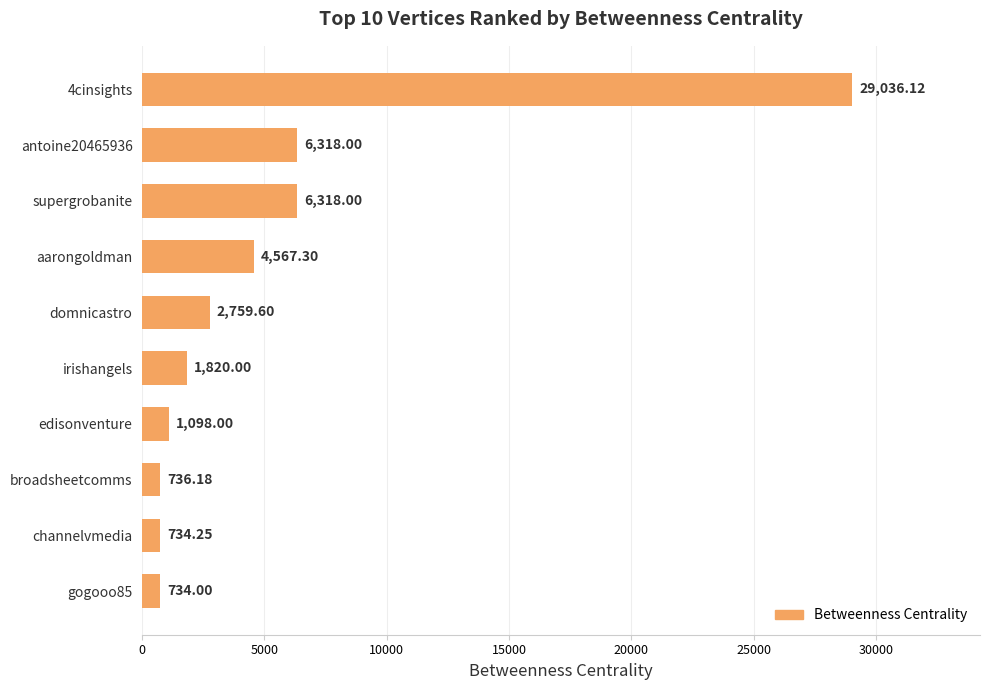

What is the ratio of the value at antoine20465936 to the value at domnicastro?

2.3